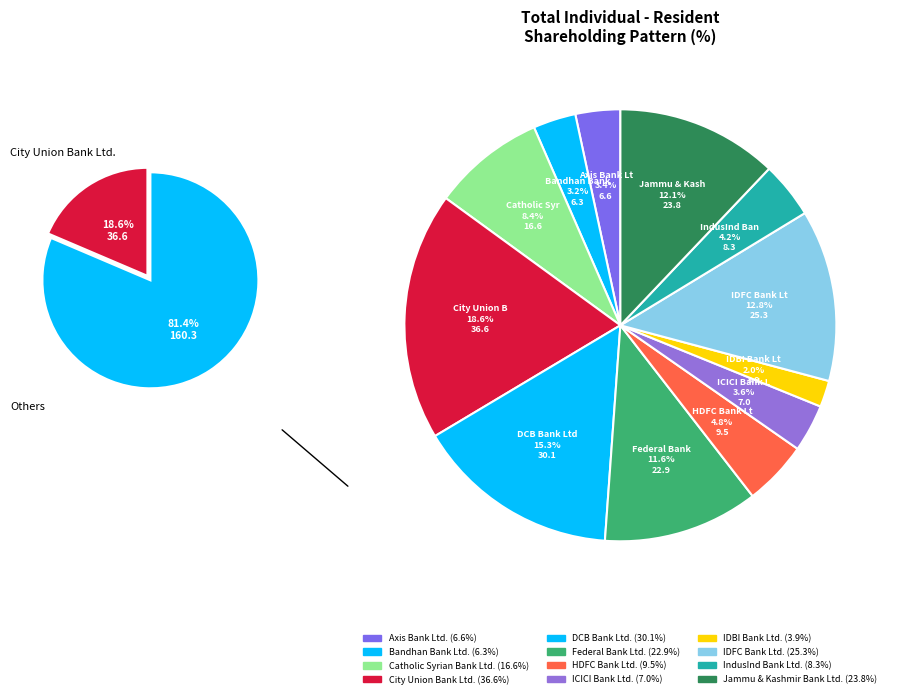

Approximately how many times larger is the value at Federal Bank Ltd. compared to IDFC Bank Ltd.?

0.9